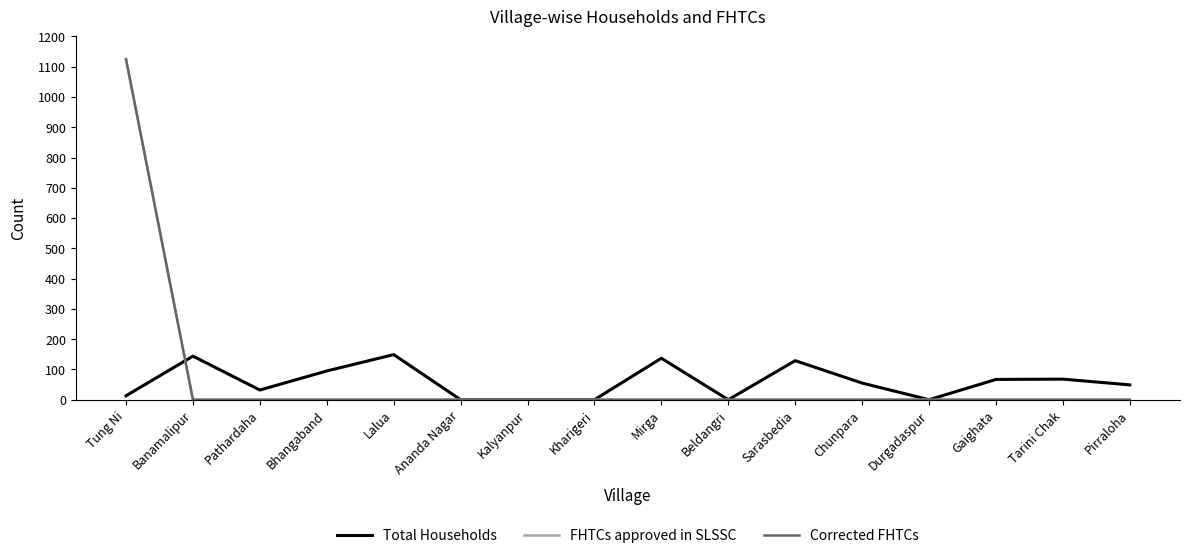

Does the chart display data point markers on the line(s)?

No